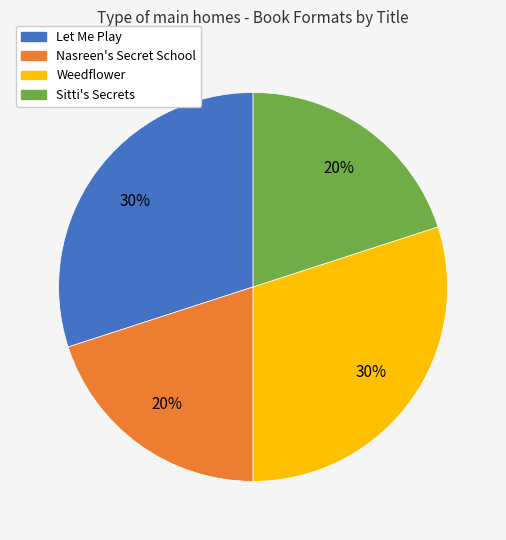

Count the number of slices in the pie.

4